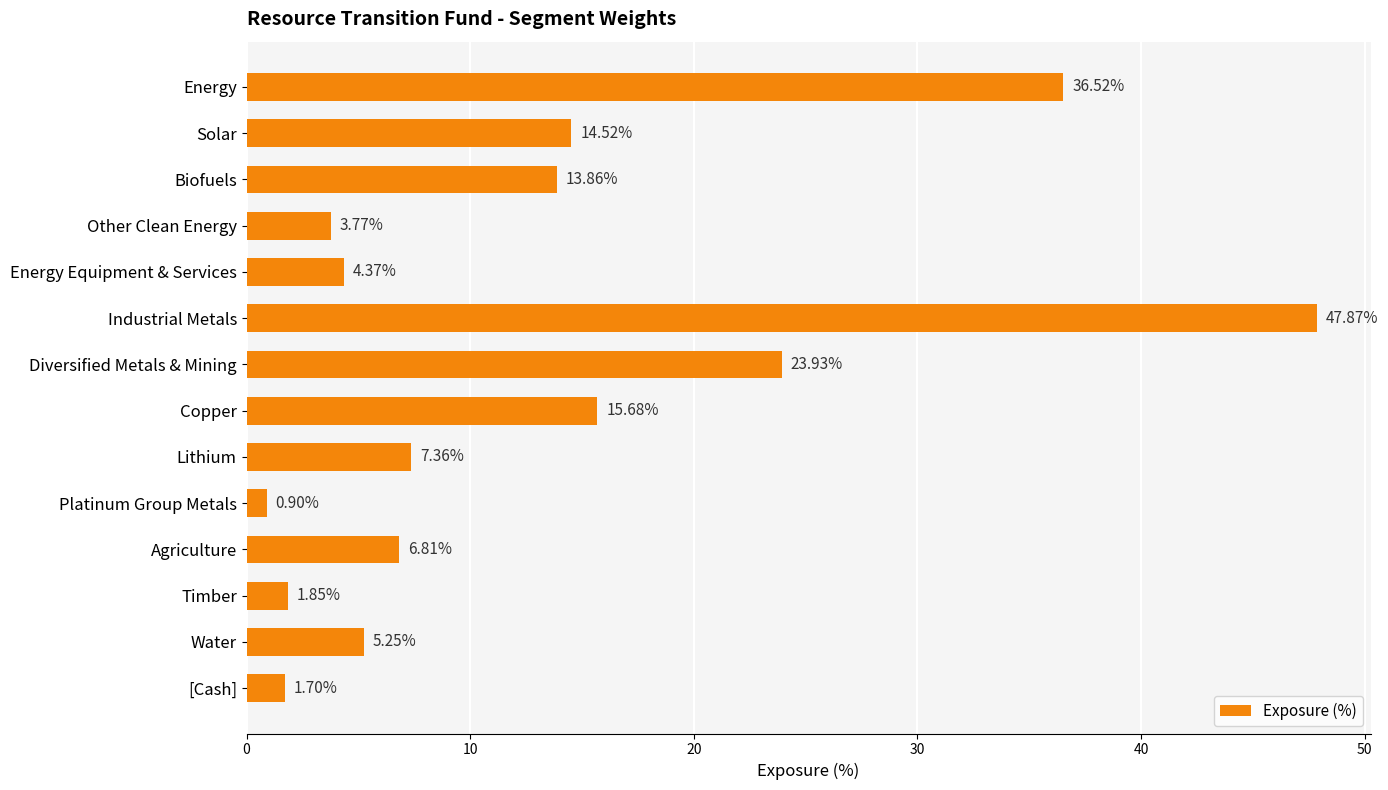

Which has a higher value, Platinum Group Metals or Water?

Water